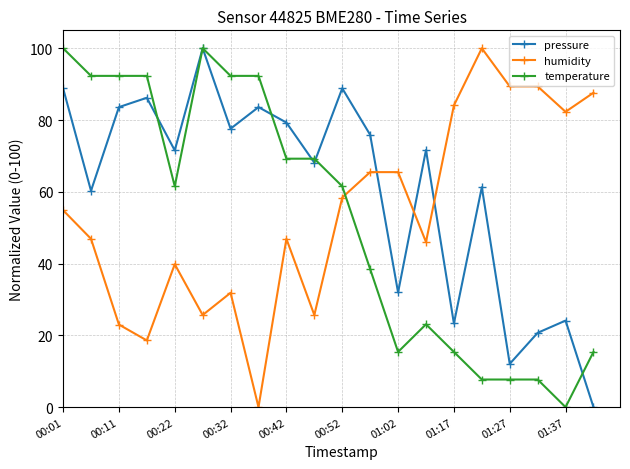

Count the number of data series in this chart.

3